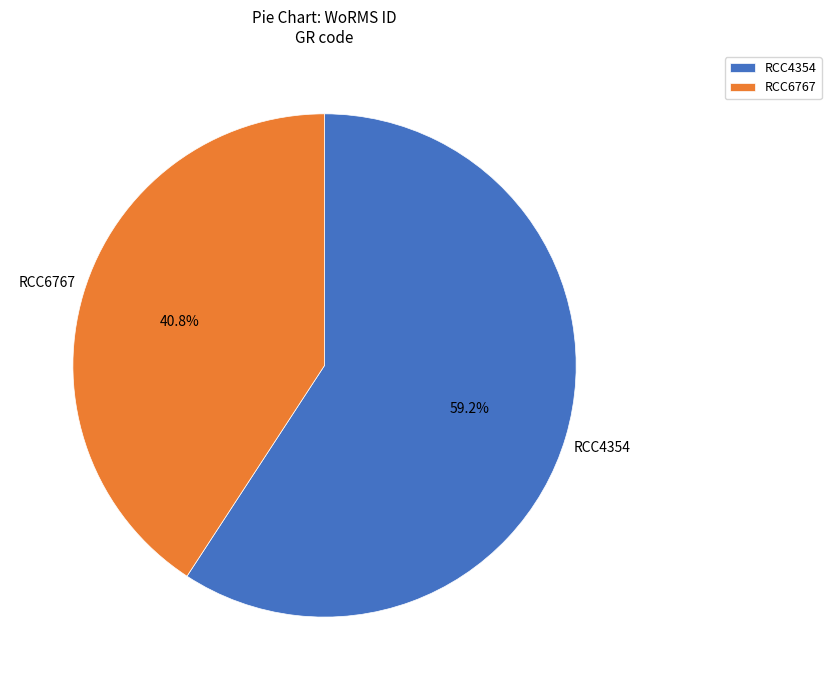

Which category has the biggest portion of the pie?

RCC4354